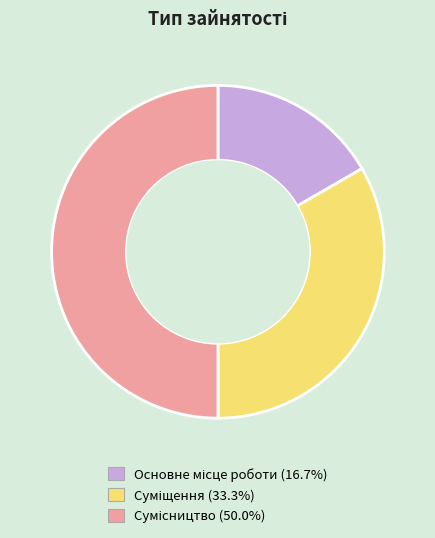

Count the number of slices in the pie.

3